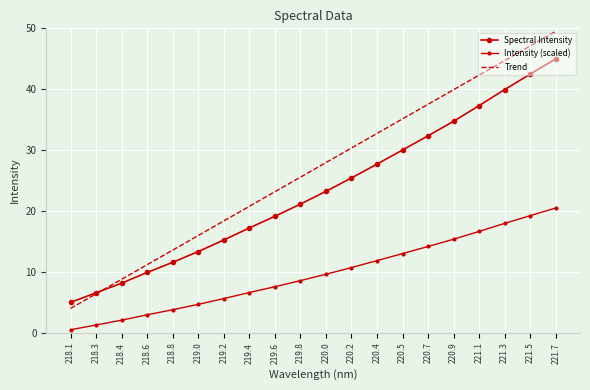

What is the maximum value for Spectral Intensity?

45.0